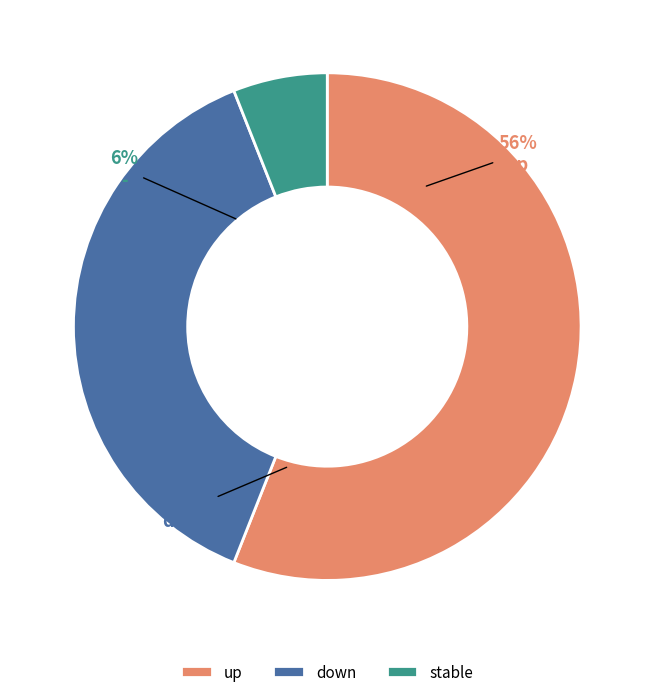

To the nearest percent, what is the combined percentage of - and up?

62%